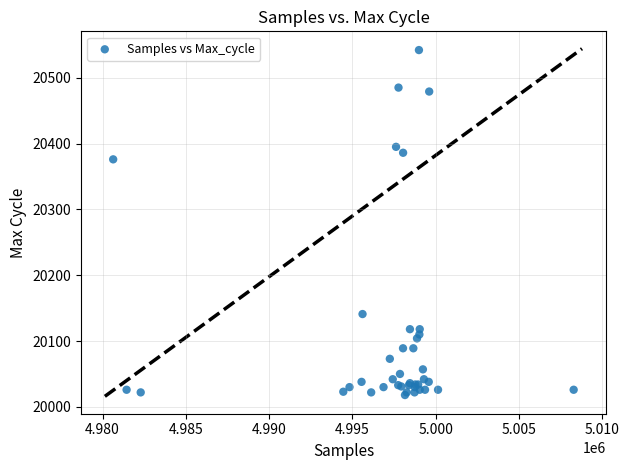

What Y value in the scatter plot is closest to 20280?

20376